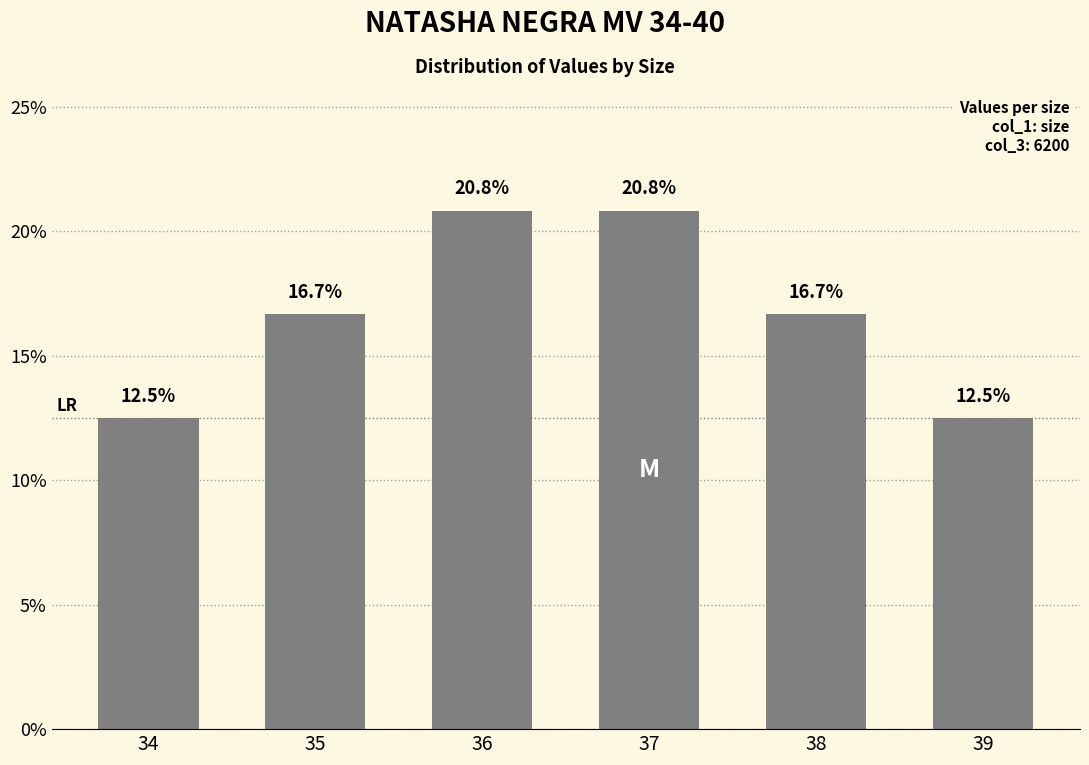

Which has a higher value, 36 or 35?

36